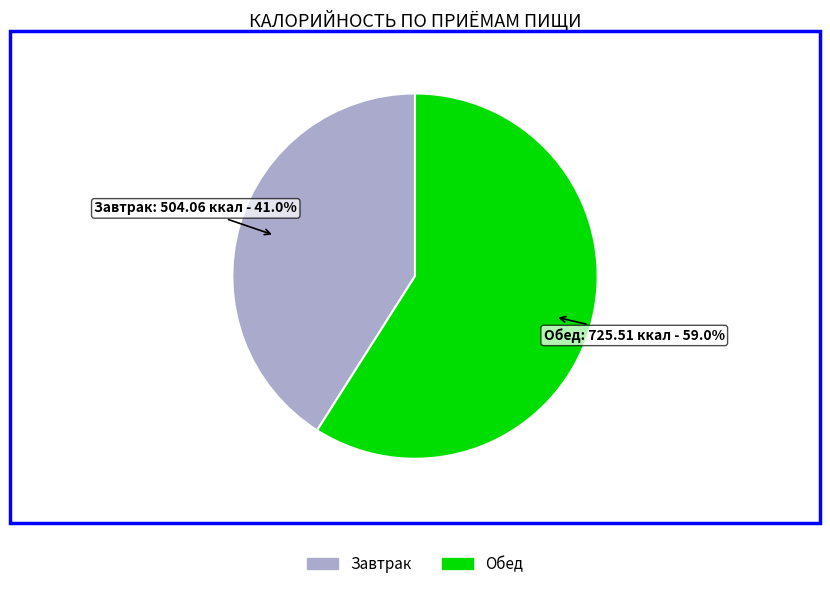

Is it true that Обед is 59% of the pie?

True